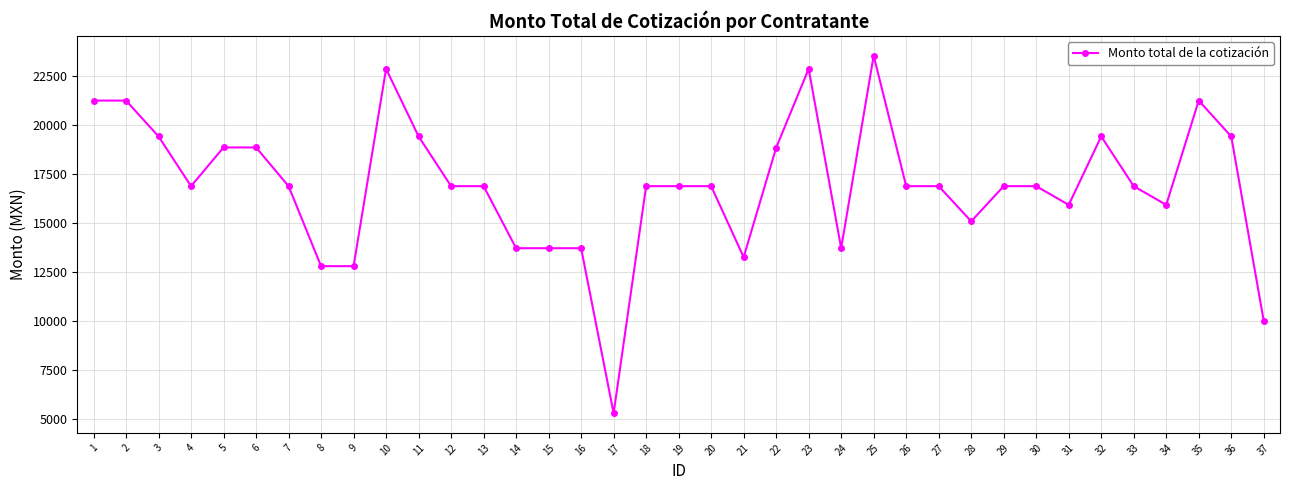

The value at 18 is 30268.9. True or false?

False